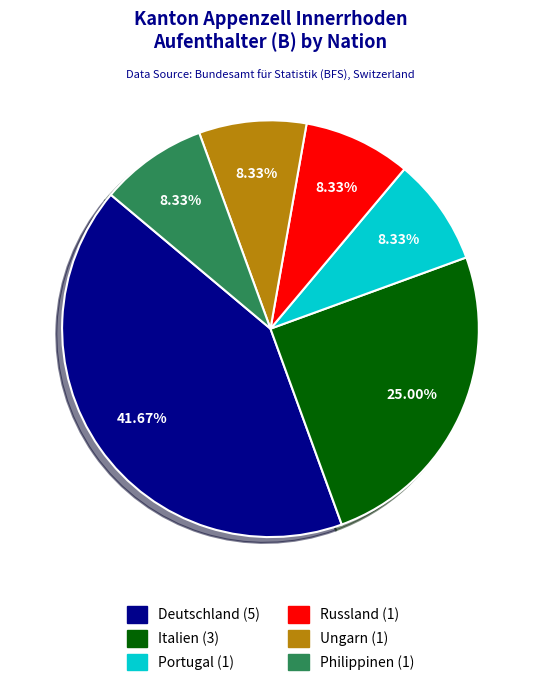

Is there a majority slice in this chart?

No